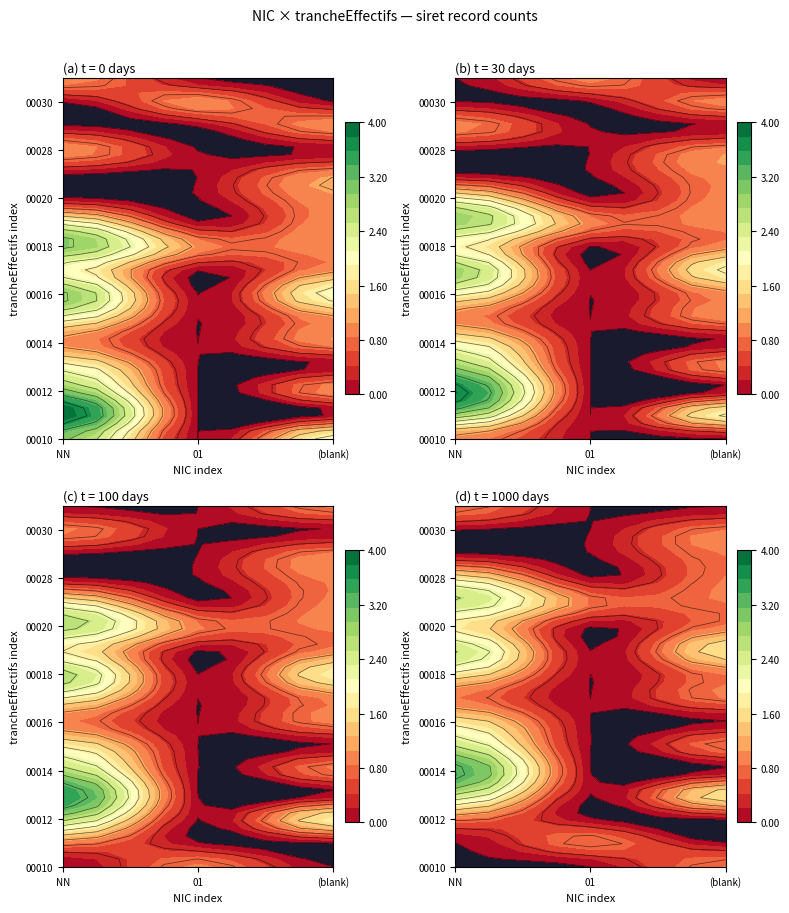

How many series are shown in this chart?

16